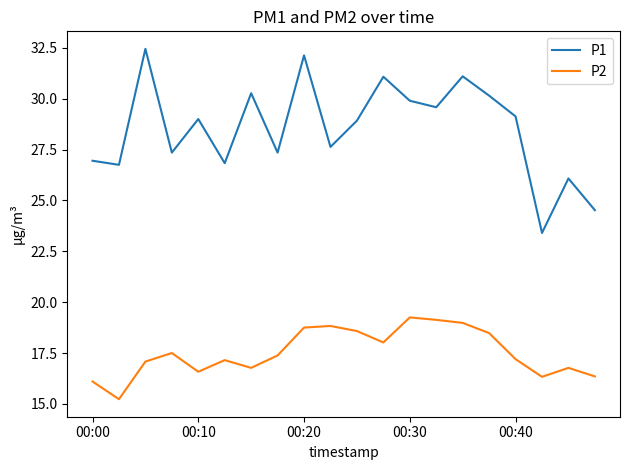

Which series has the largest range (max minus min)?

P1